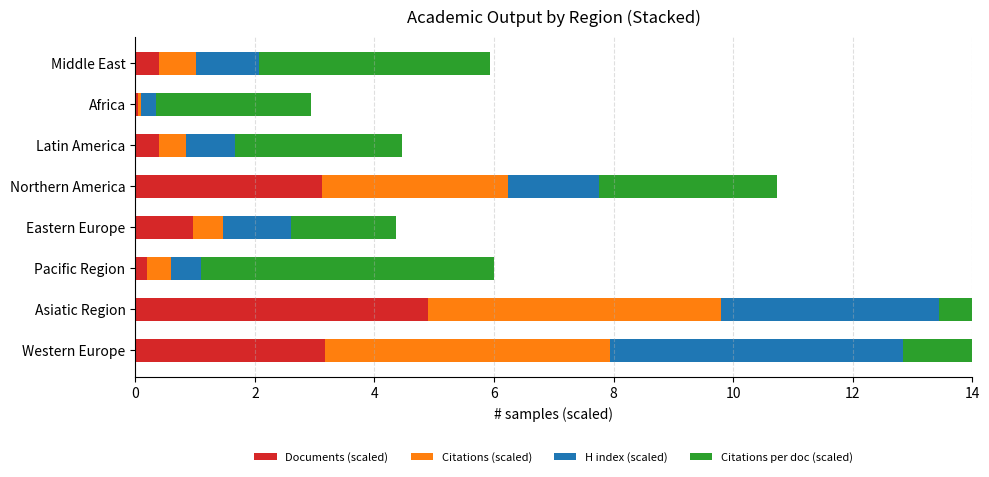

The value of Citations per doc (scaled) at Northern America is 3.0. True or false?

True